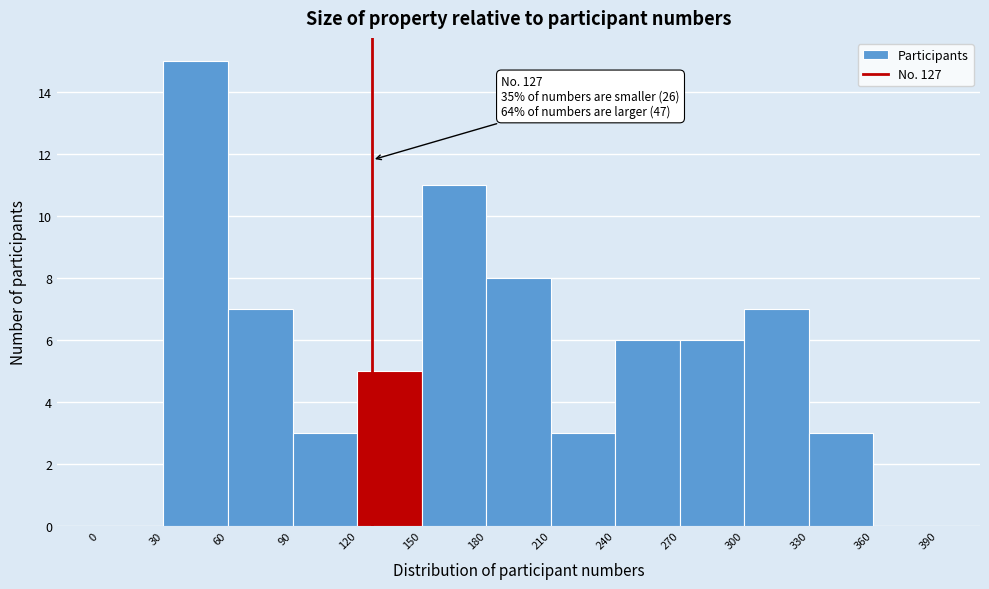

Which range on the x-axis has the tallest bar?

30 to 60